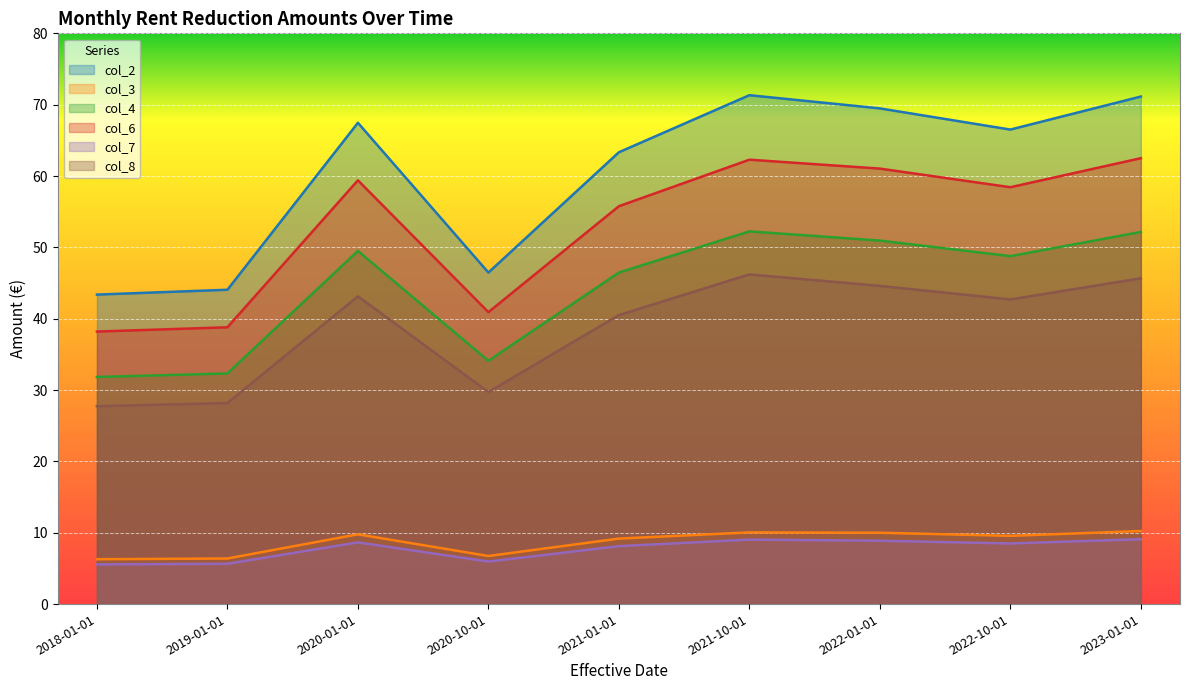

True or false: col_6 and col_3 cross at least once.

False